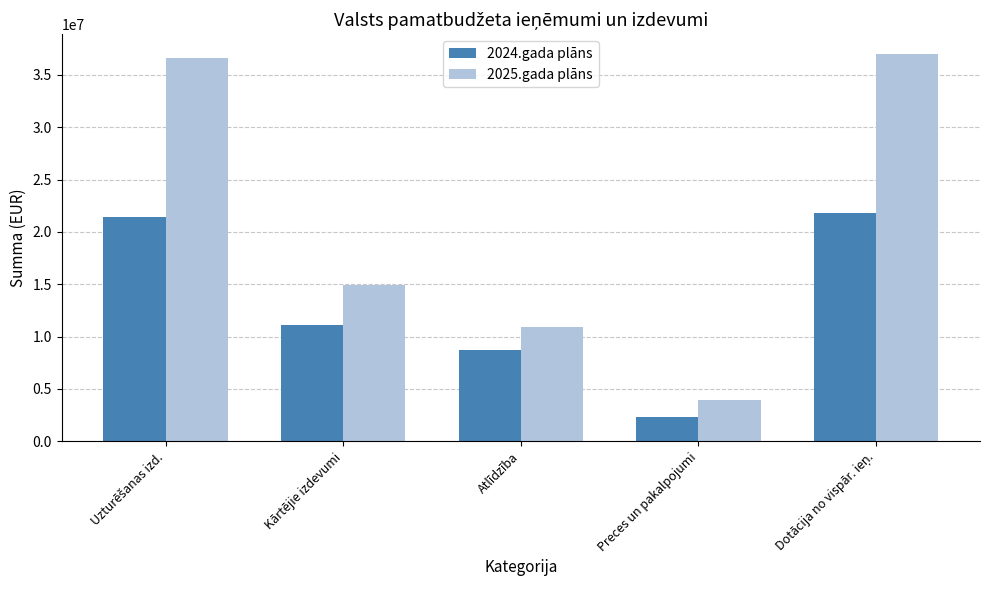

Which series has the largest range (max minus min)?

2025.gada plāns